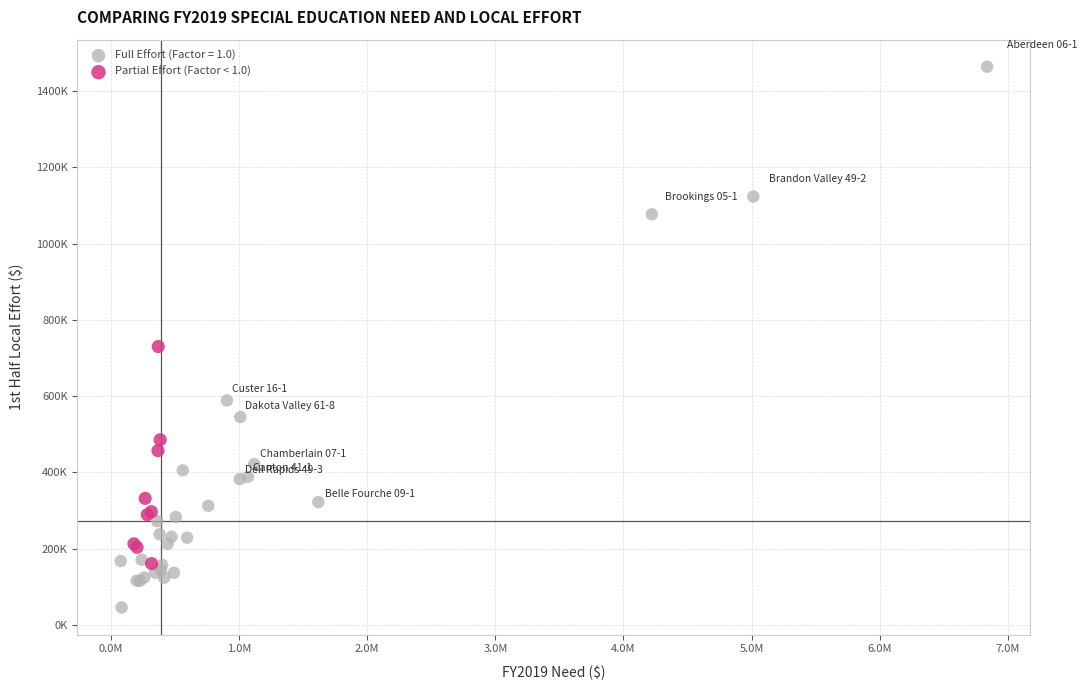

What are all the series names shown in the legend?

Full Effort (Factor = 1.0), Partial Effort (Factor < 1.0)